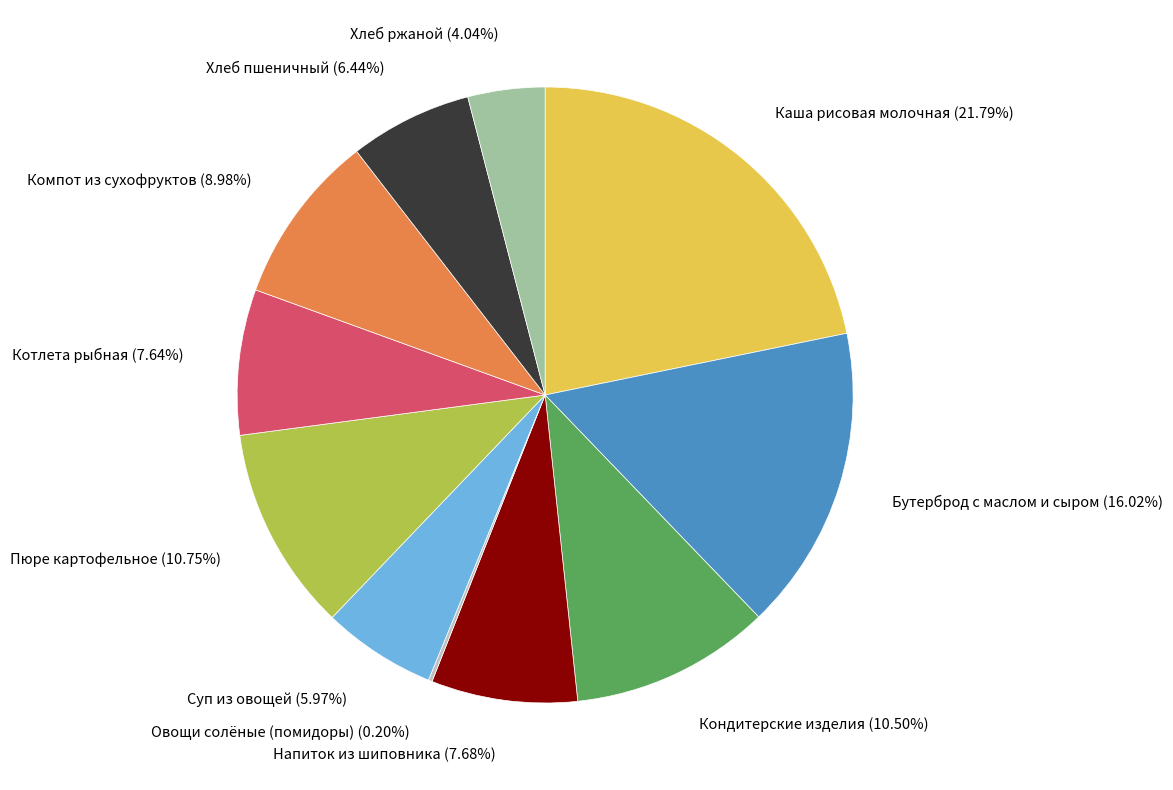

Is Напиток из шиповника the majority of the pie?

No